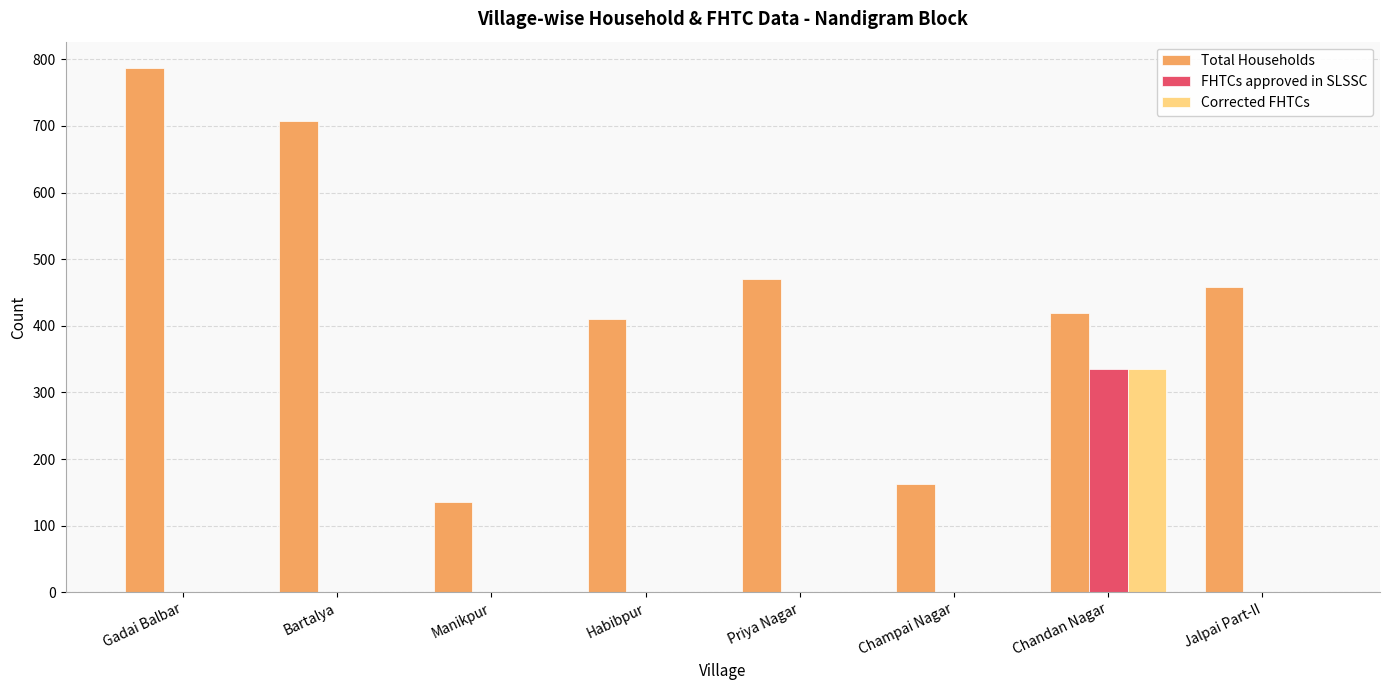

What are all the series names shown in the legend?

Total Households, FHTCs approved in SLSSC, Corrected FHTCs